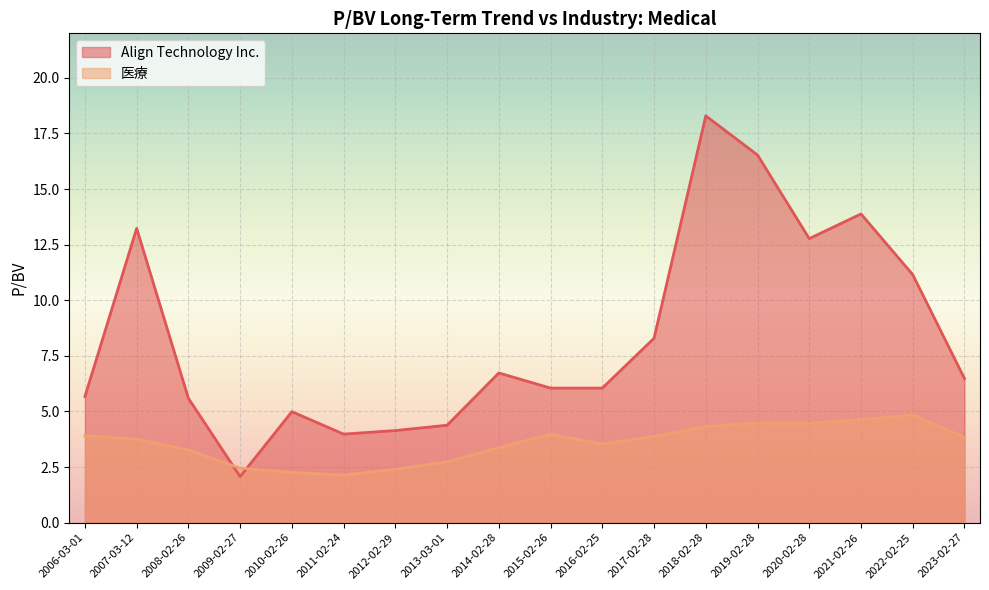

What is the difference between the 医療 values at 2011-02-24 and 2008-02-26?

1.1